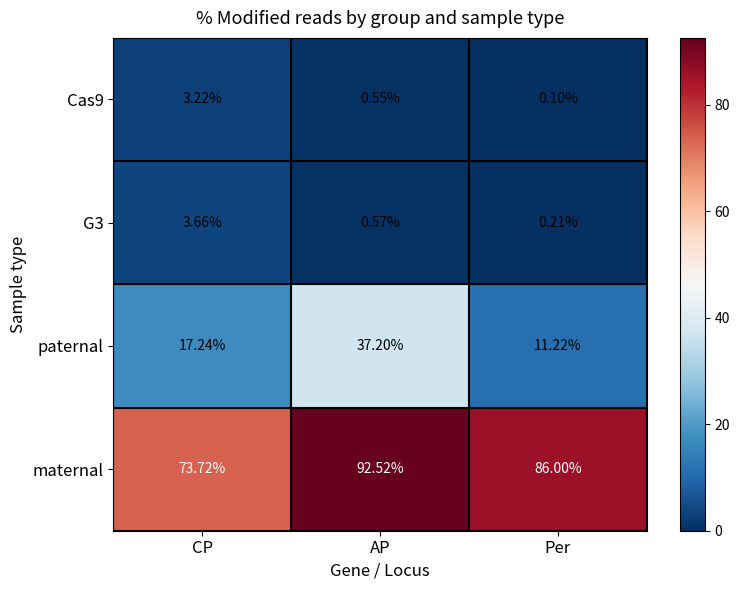

At which label does paternal reach its peak?

AP